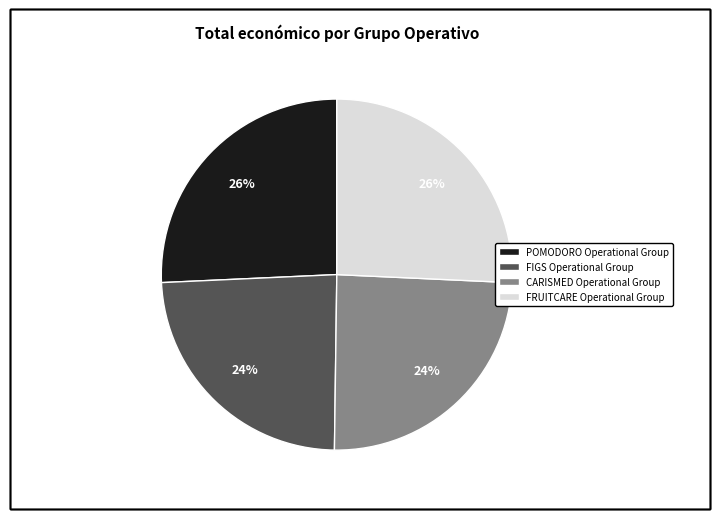

To the nearest percent, what is the difference between the largest and smallest slice percentages?

2%